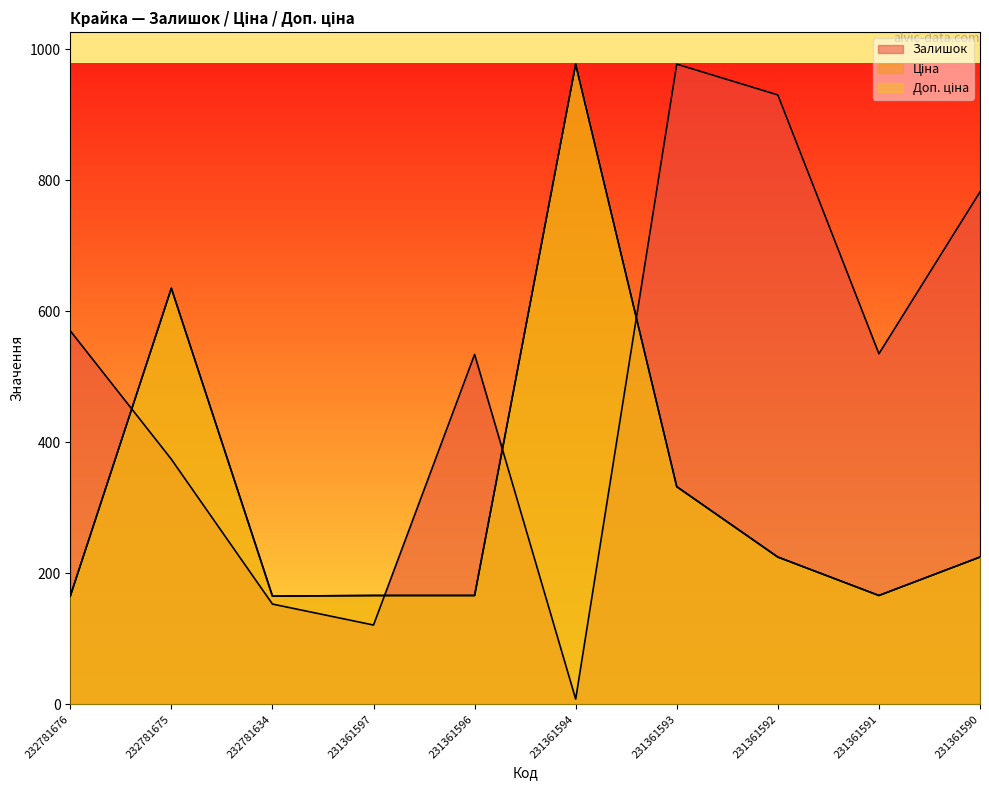

What is the maximum value for Ціна?

977.0